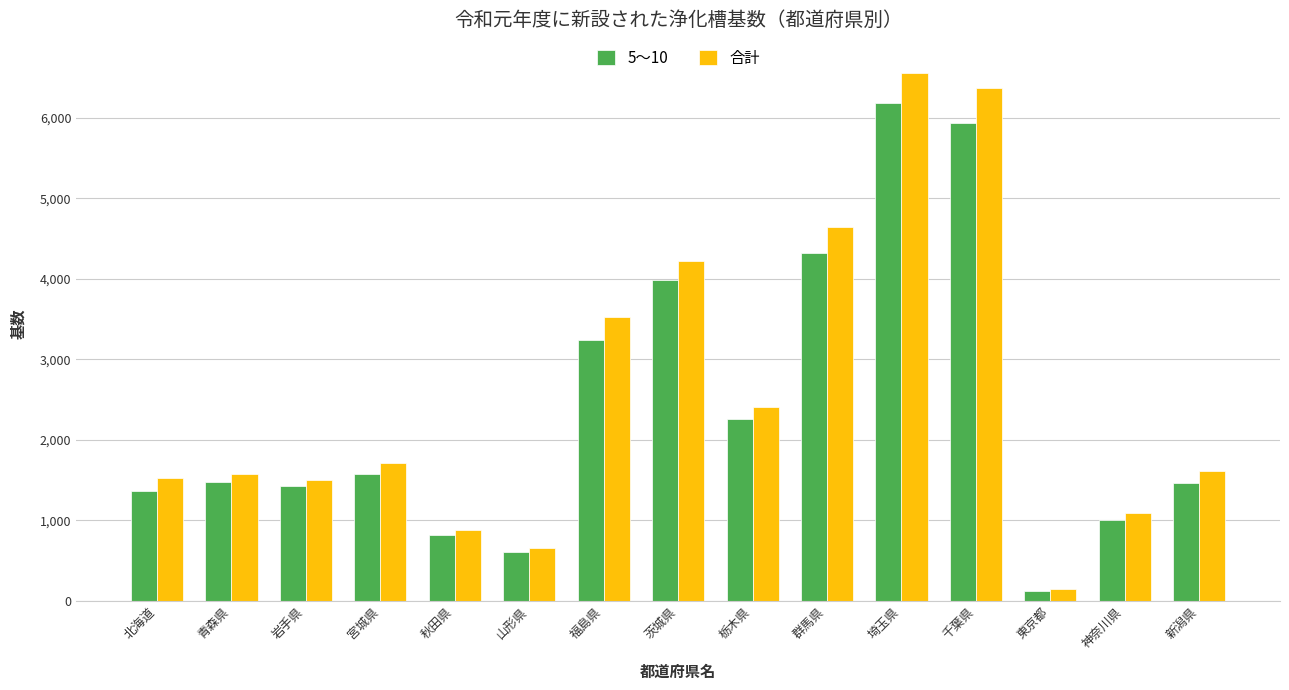

What is the sum of all 合計 values?

38432